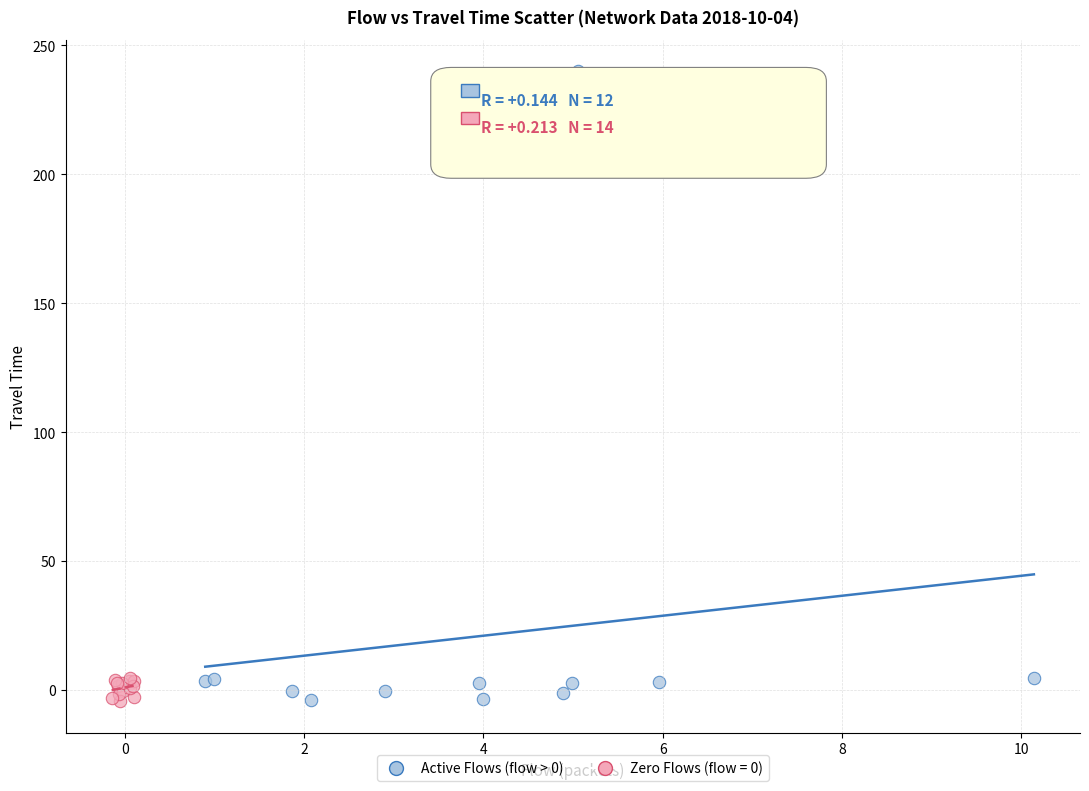

Which series contains the highest Y value?

Active Flows (flow > 0)